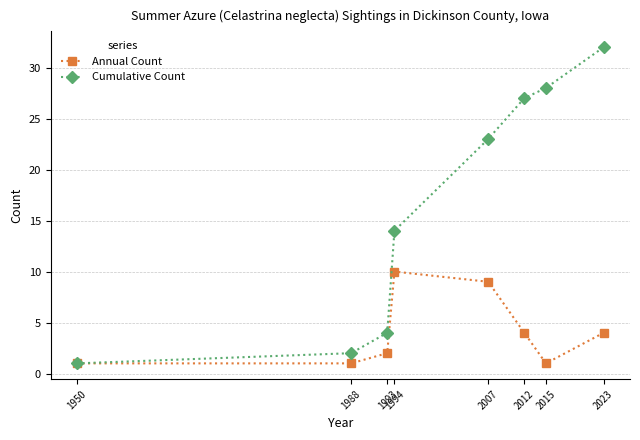

What is the difference between the Annual Count values at 1994 and 1950?

9